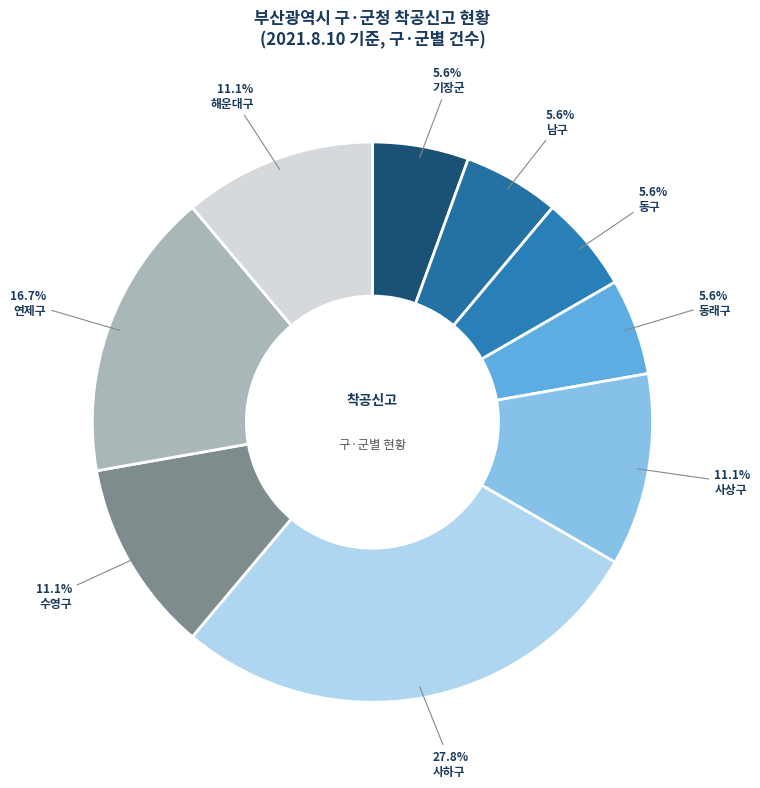

How many slices are in this pie chart?

9